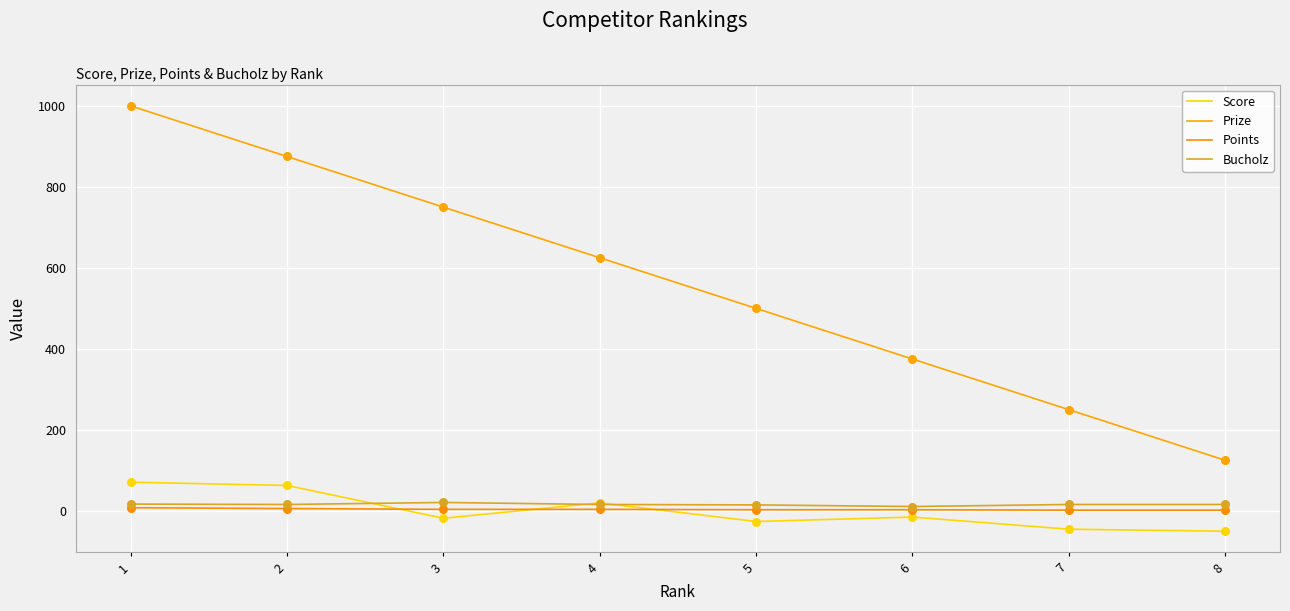

Is the value of Prize at 8 greater than the value of Points at 2?

Yes